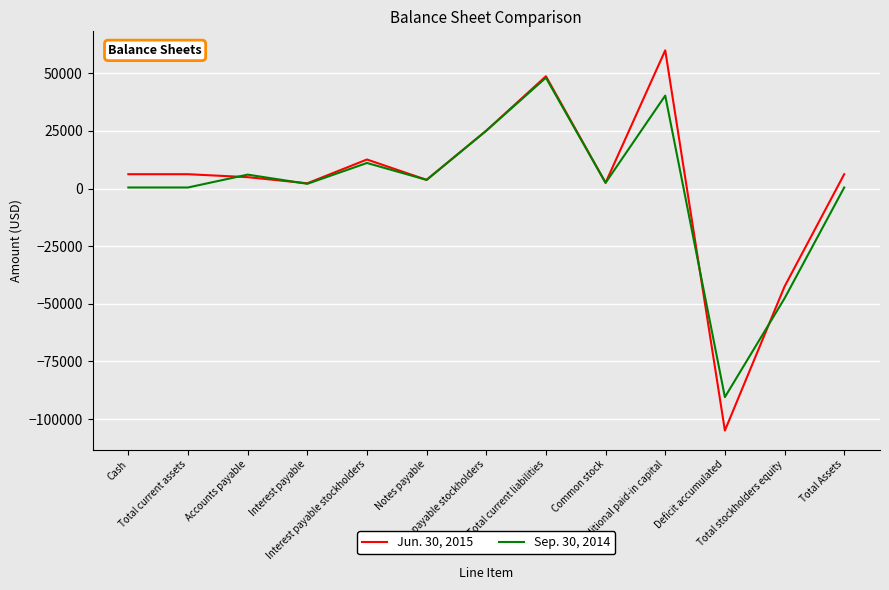

How many categories are shown in the chart?

13